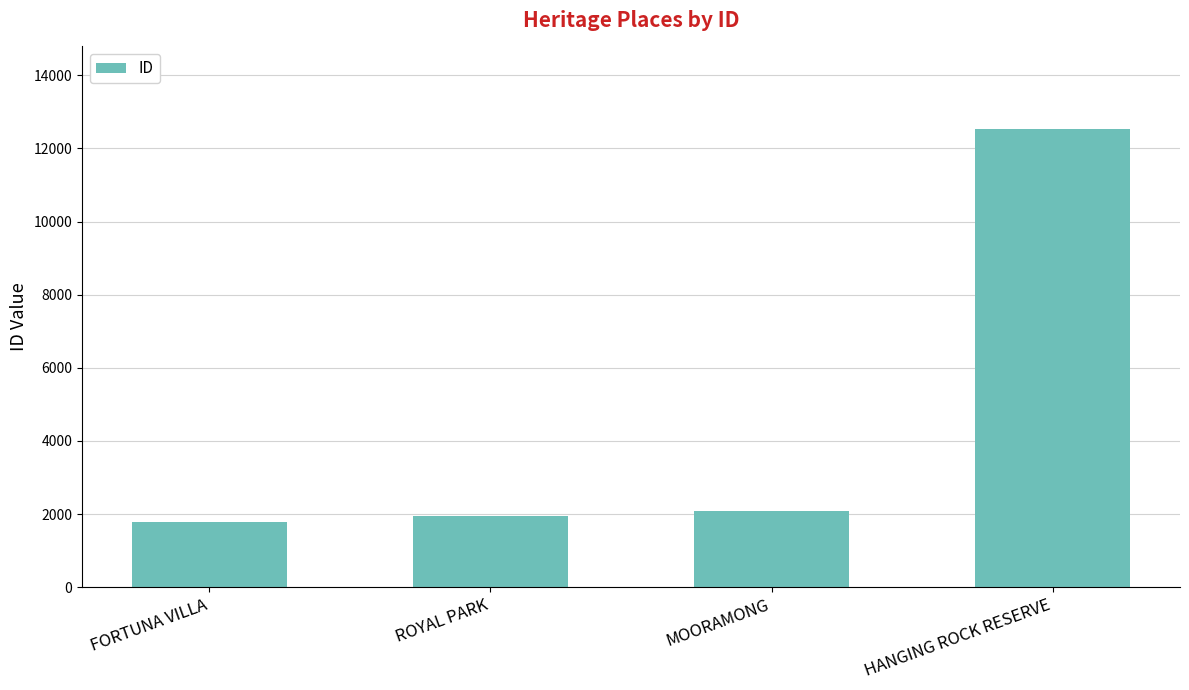

Count the number of categories in the chart.

4